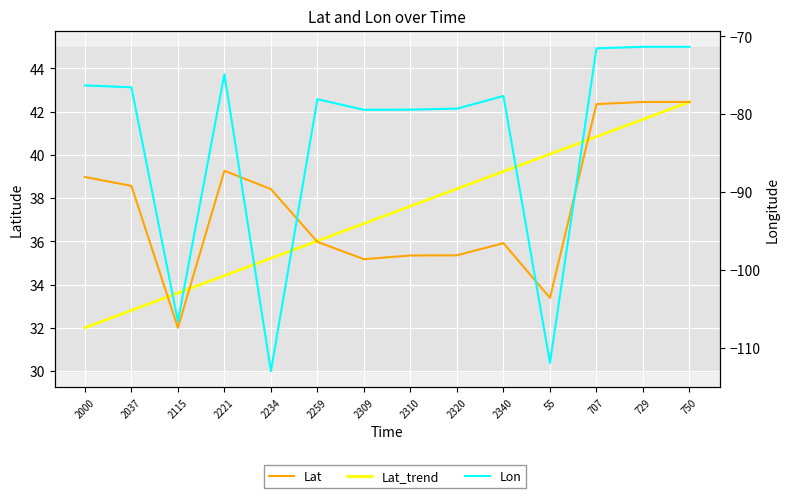

At which label does Lat_trend first exceed 37?

2310